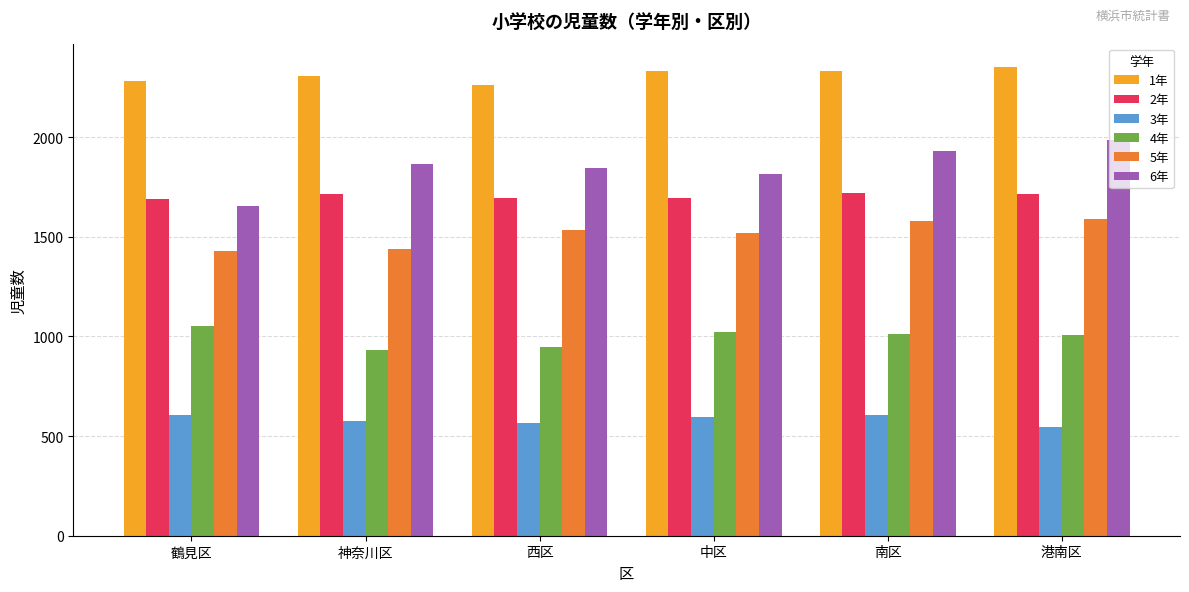

What is the minimum value shown in the chart?

547